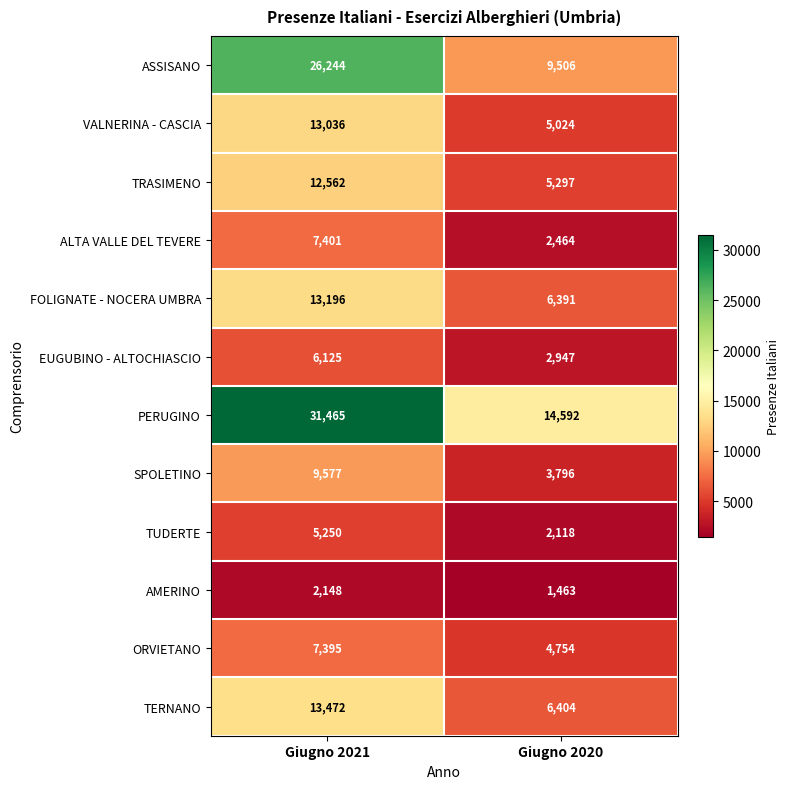

Between Giugno 2021 and Giugno 2020, which series saw the biggest shift?

PERUGINO